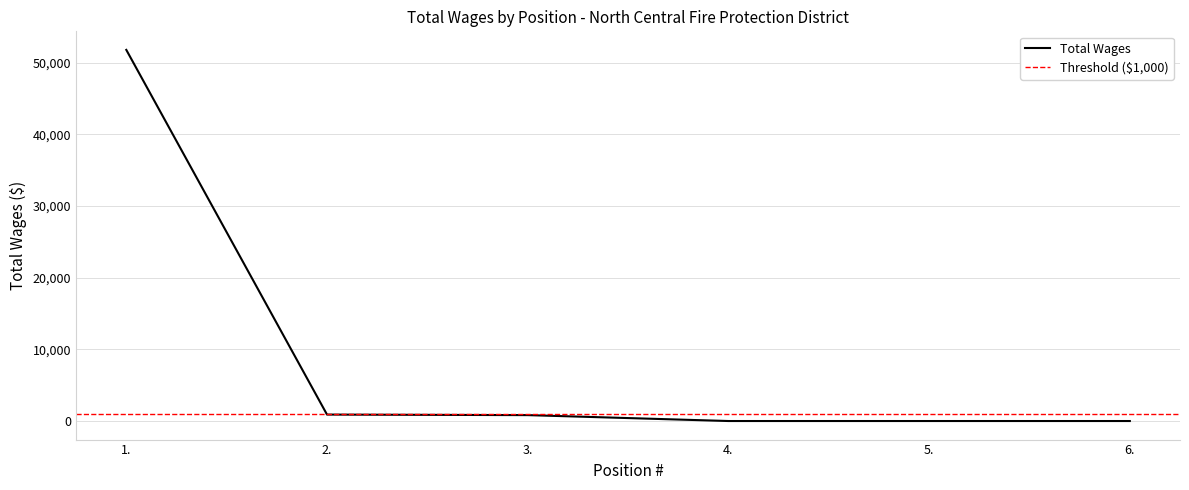

Reading left to right, extract all data points from this chart.

1.=51803	2.=900	3.=825	4.=0	5.=0	6.=0